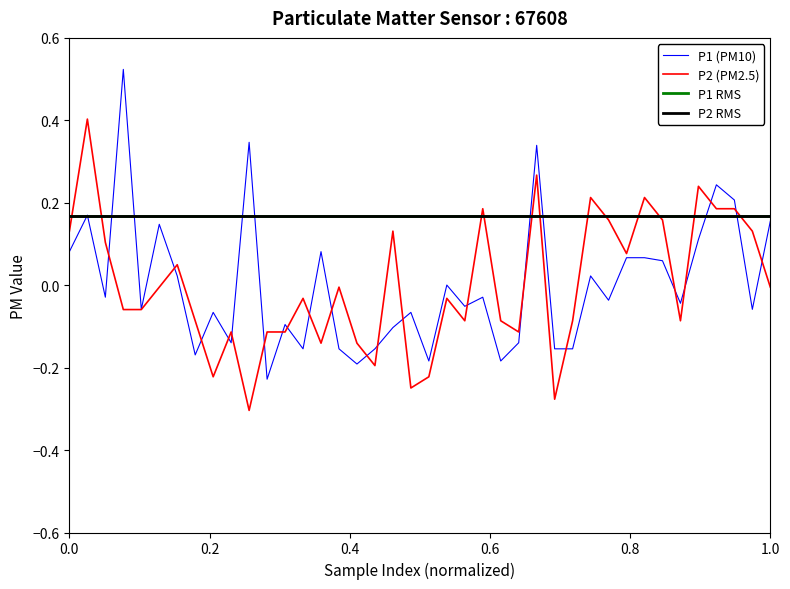

What is the value of the P2 point at the 32nd from the left?

0.1